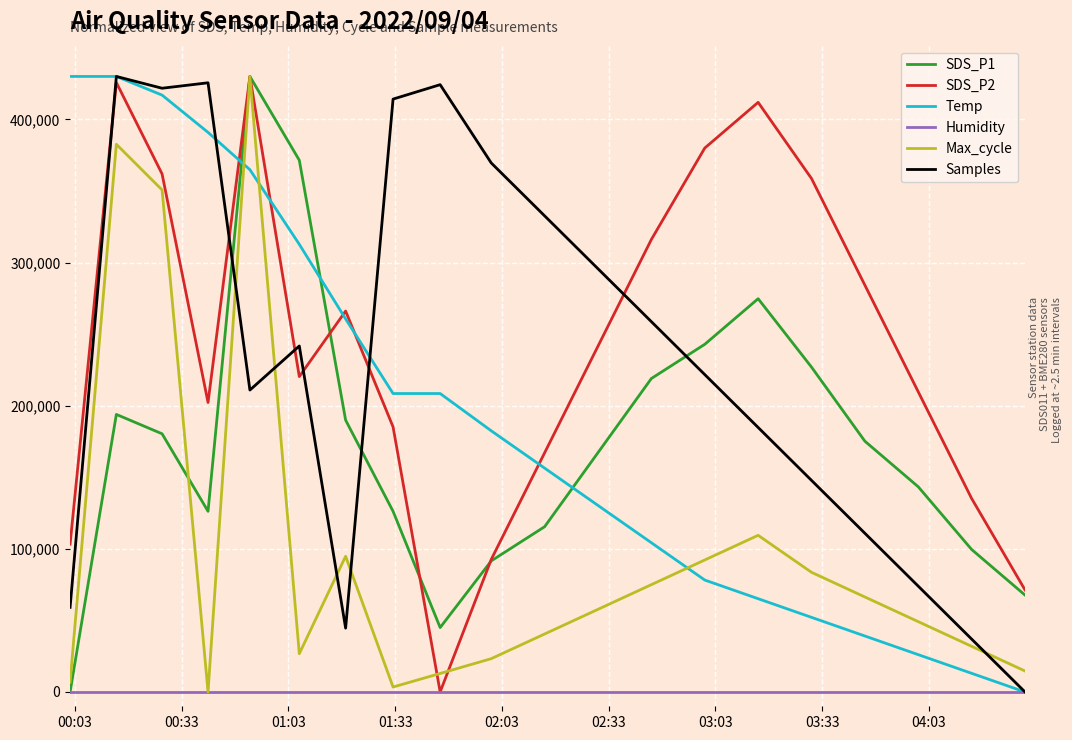

True or false: Samples has more than 0 interior local peaks.

True